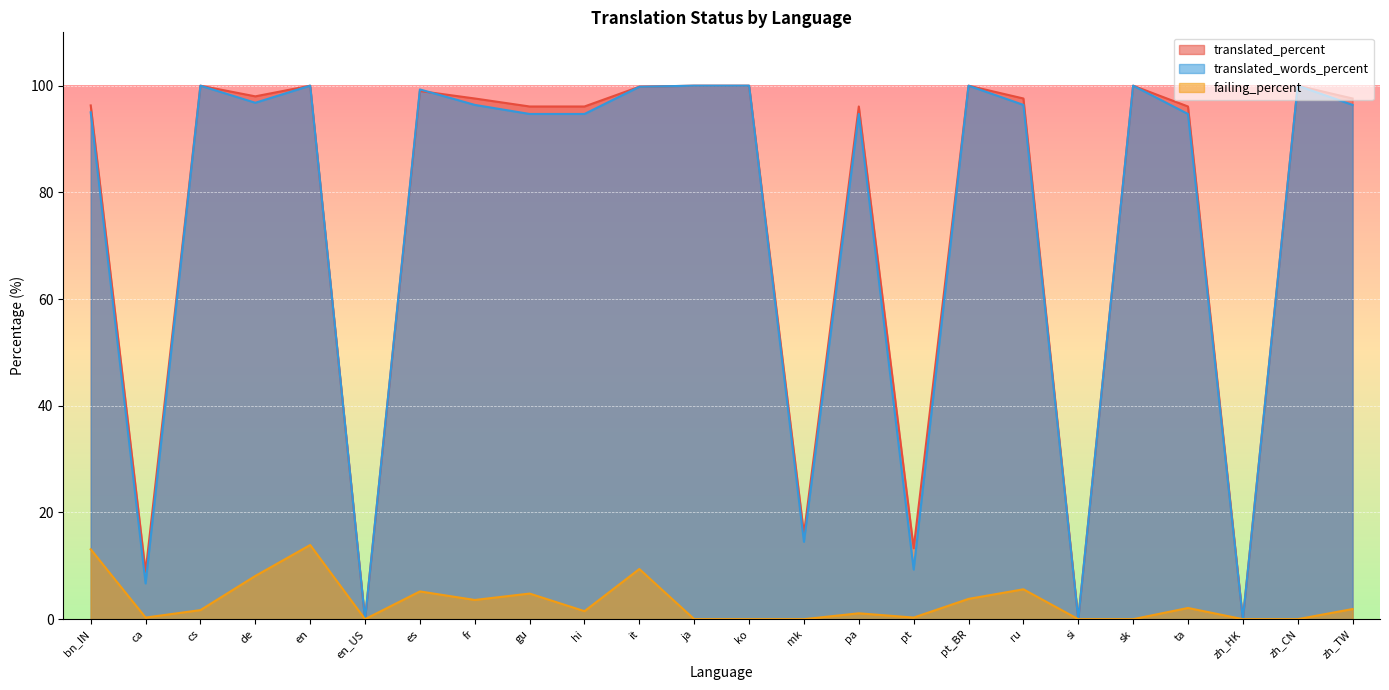

What is the difference between the second highest and second lowest values in the translated_words_percent series?

100.0